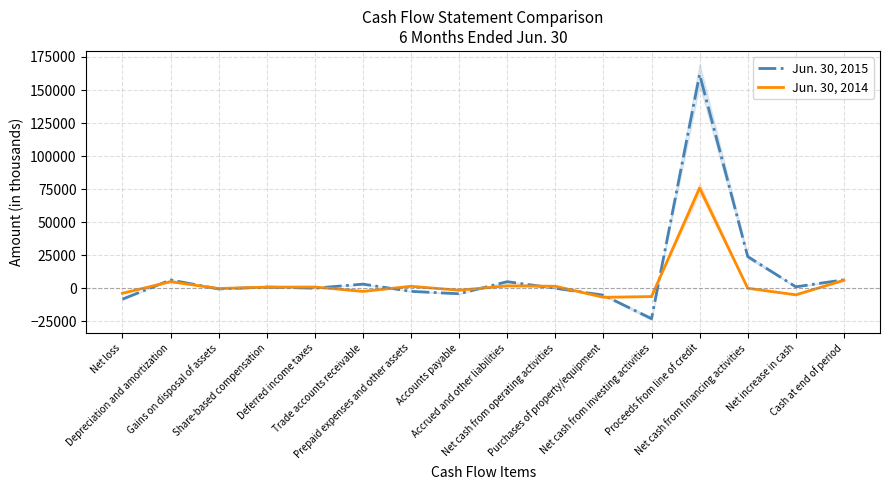

Reading left to right, list all the values displayed in this chart.

Jun. 30, 2015: Net loss=-8244	Depreciation and amortization=6288	Gains on disposal of assets=-507	Share-based compensation=913	Deferred income taxes=75	Trade accounts receivable=3128	Prepaid expenses and other assets=-2338	Accounts payable=-4163	Accrued and other liabilities=4984	Net cash from operating activities=22	Purchases of property/equipment=-5209	Net cash from investing activities=-22987	Proceeds from line of credit=161795	Net cash from financing activities=23969	Net increase in cash=1088	Cash at end of period=6394
Jun. 30, 2014: Net loss=-3781	Depreciation and amortization=4970	Gains on disposal of assets=-175	Share-based compensation=864	Deferred income taxes=943	Trade accounts receivable=-2370	Prepaid expenses and other assets=1499	Accounts payable=-1492	Accrued and other liabilities=1832	Net cash from operating activities=1527	Purchases of property/equipment=-6825	Net cash from investing activities=-6267	Proceeds from line of credit=75872	Net cash from financing activities=19	Net increase in cash=-4952	Cash at end of period=6037